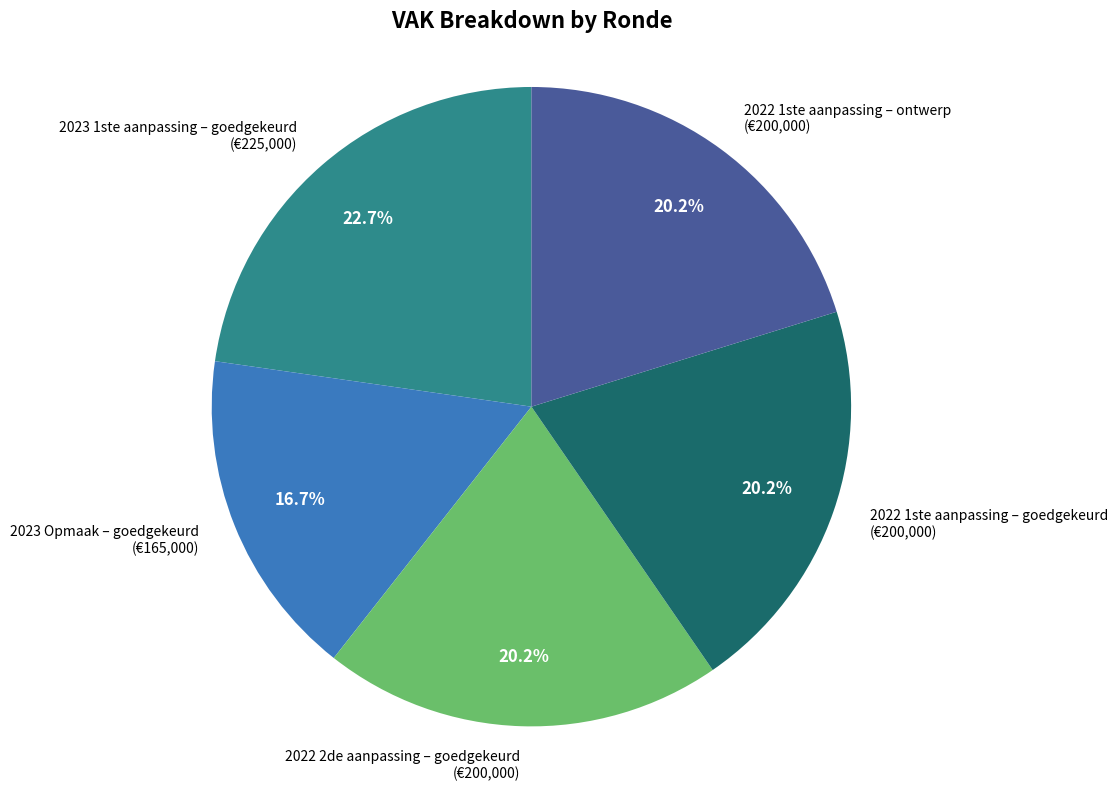

To the nearest percent, what percentage of the pie is 2023 1ste aanpassing – goedgekeurd?

23%